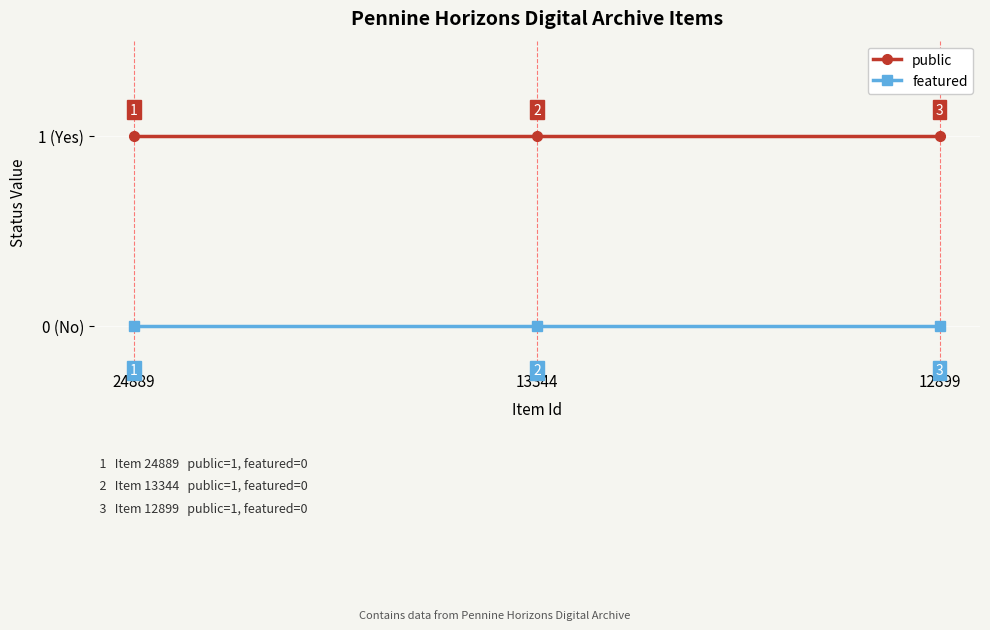

Rank the series by their average value, from lowest to highest.

featured, public